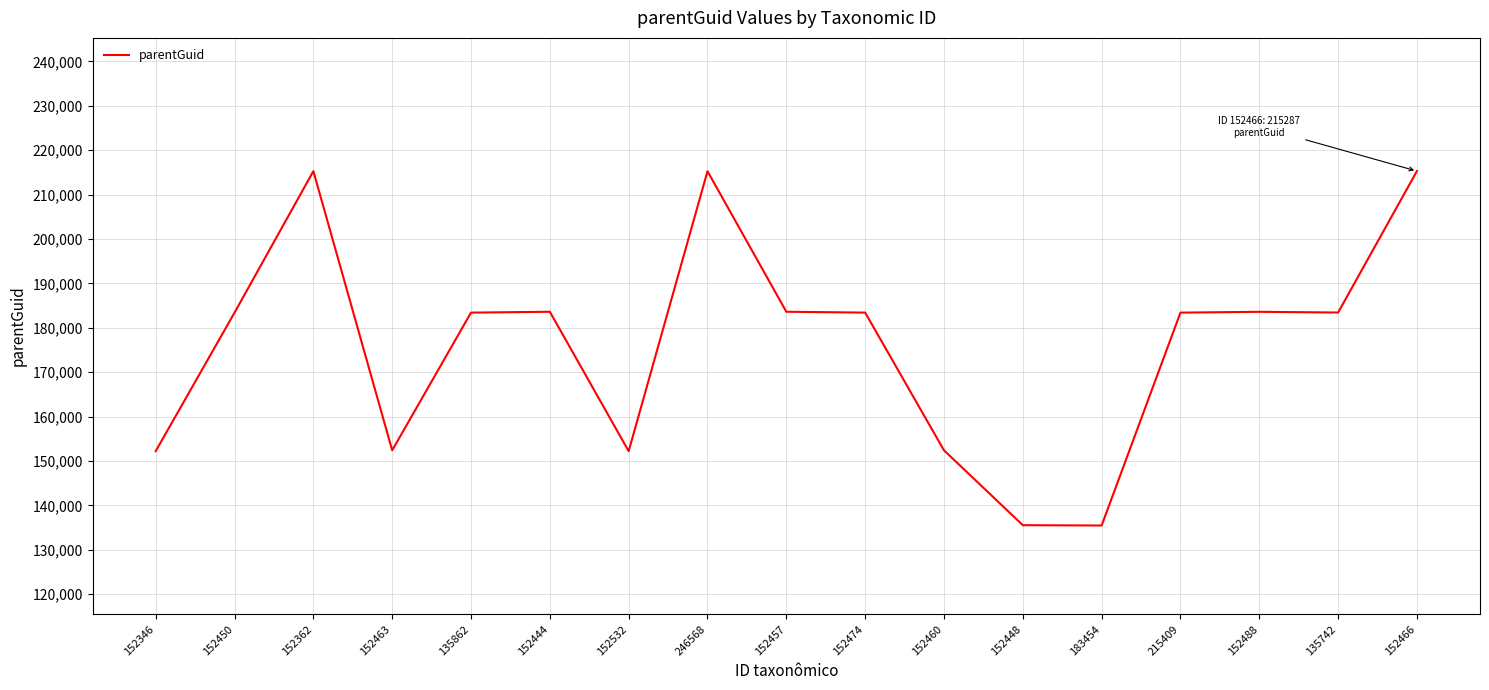

At which category does the data reach its first local peak?

152362